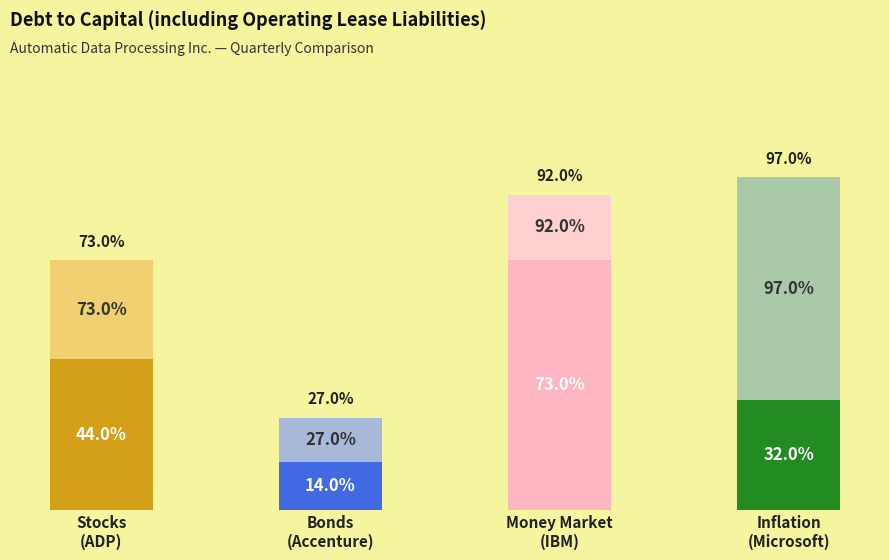

What is the spread (max minus min) of values at 2021-09-30?

0.7